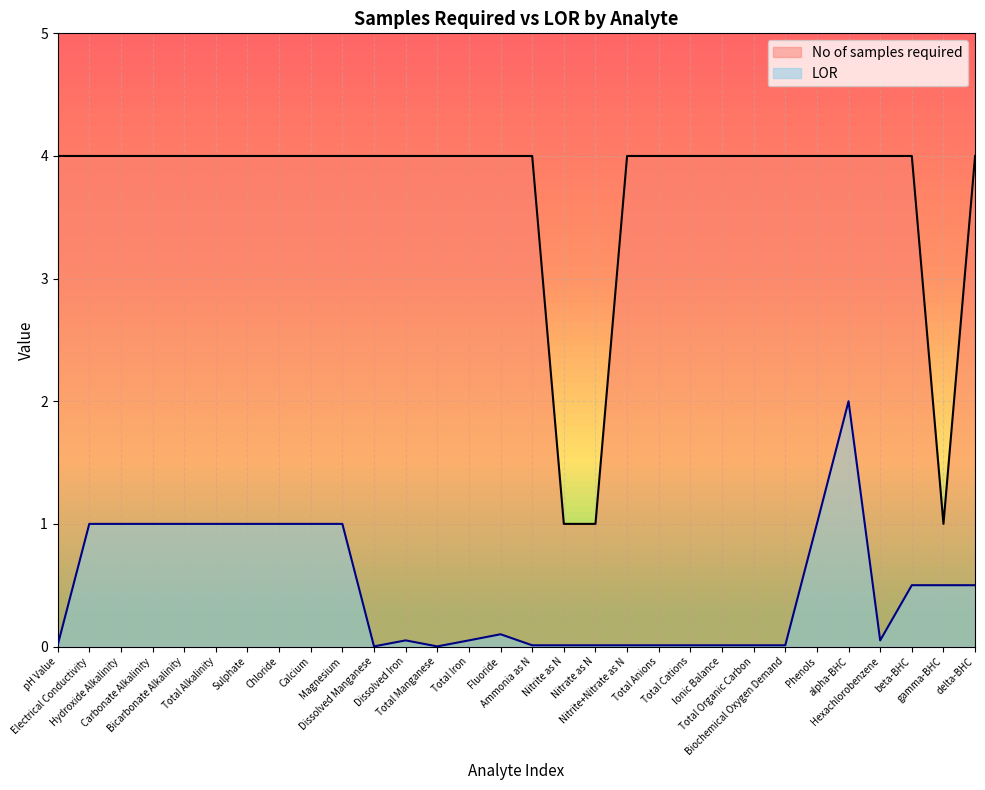

What is the difference between the highest and lowest values at Total Organic Carbon?

4.0